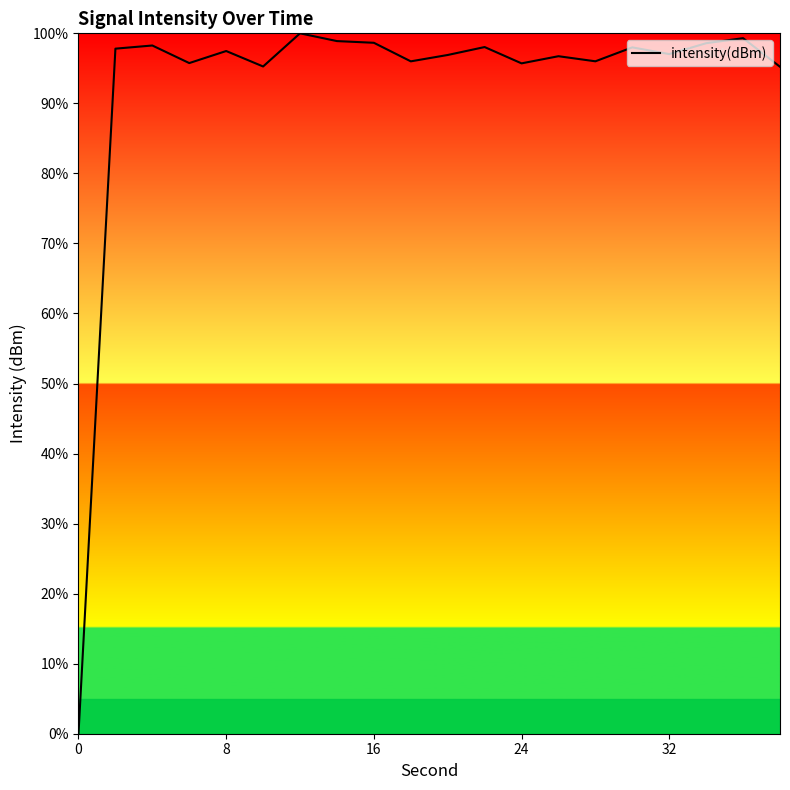

What is the maximum value shown in the chart?

100.0